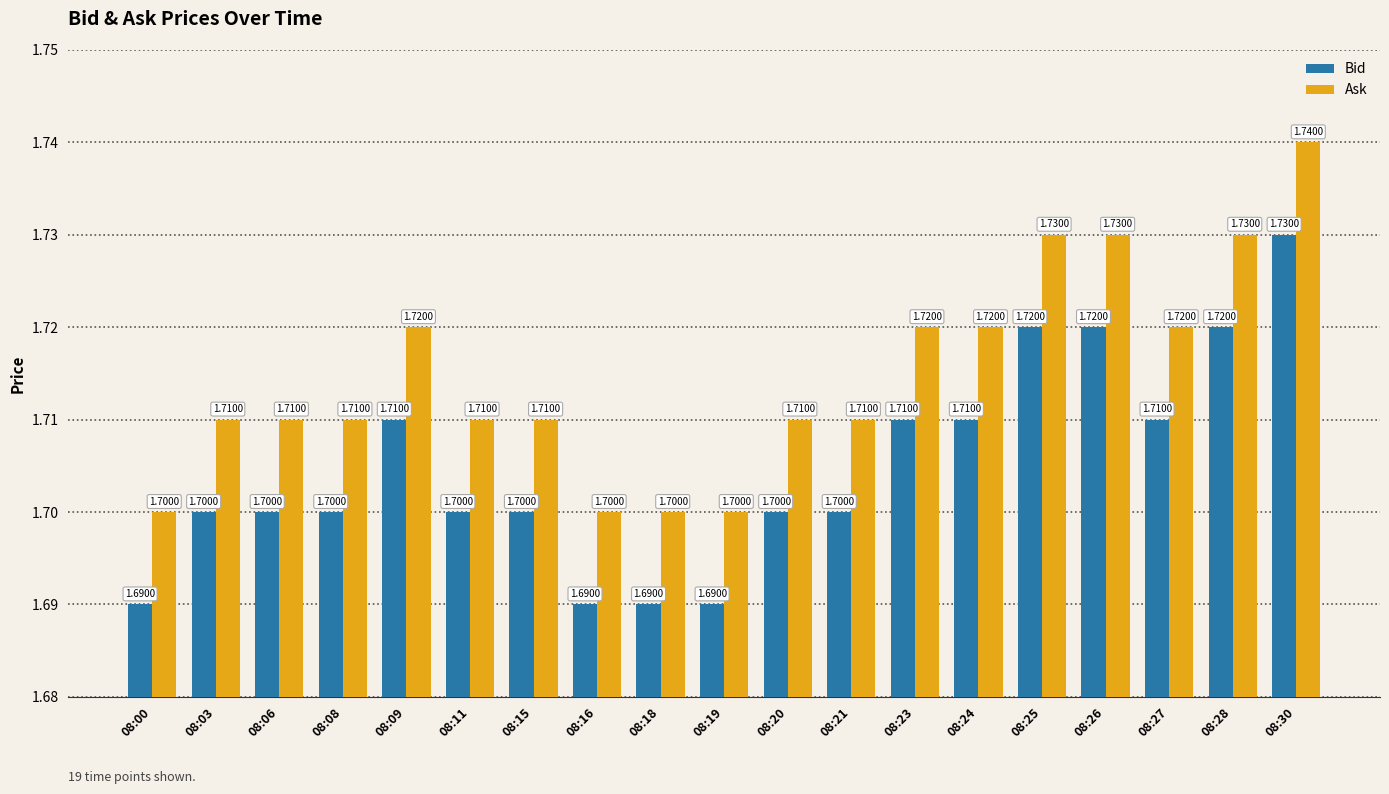

Reading left to right, list all the values displayed in this chart.

Bid: 1.7	1.7	1.7	1.7	1.7	1.7	1.7	1.7	1.7	1.7	1.7	1.7	1.7	1.7	1.7	1.7	1.7	1.7	1.7
Ask: 1.7	1.7	1.7	1.7	1.7	1.7	1.7	1.7	1.7	1.7	1.7	1.7	1.7	1.7	1.7	1.7	1.7	1.7	1.7